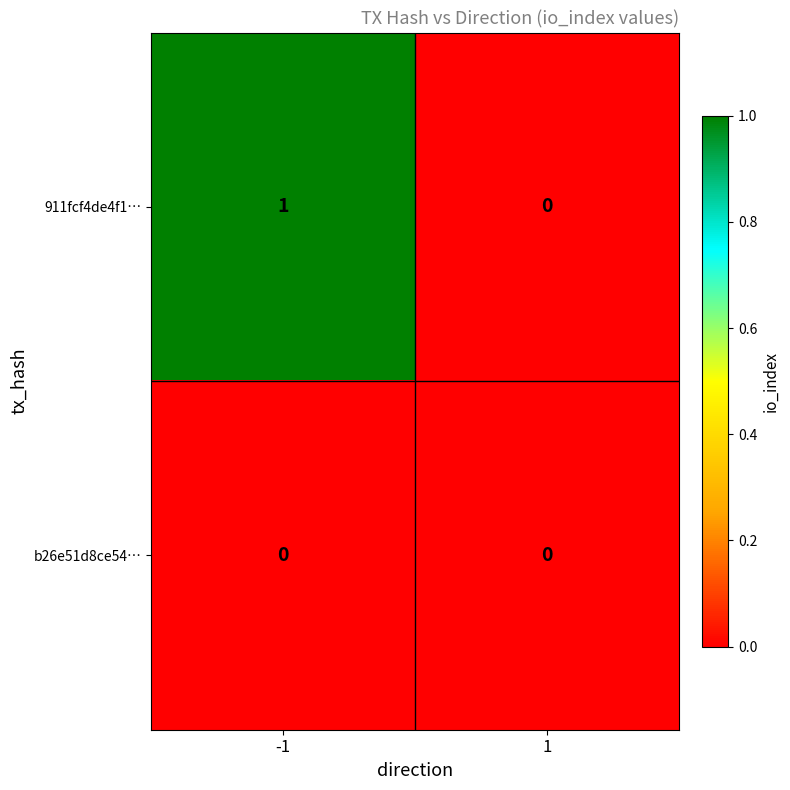

True or false: b26e51d8ce54… has a value of 0 at 1.

True